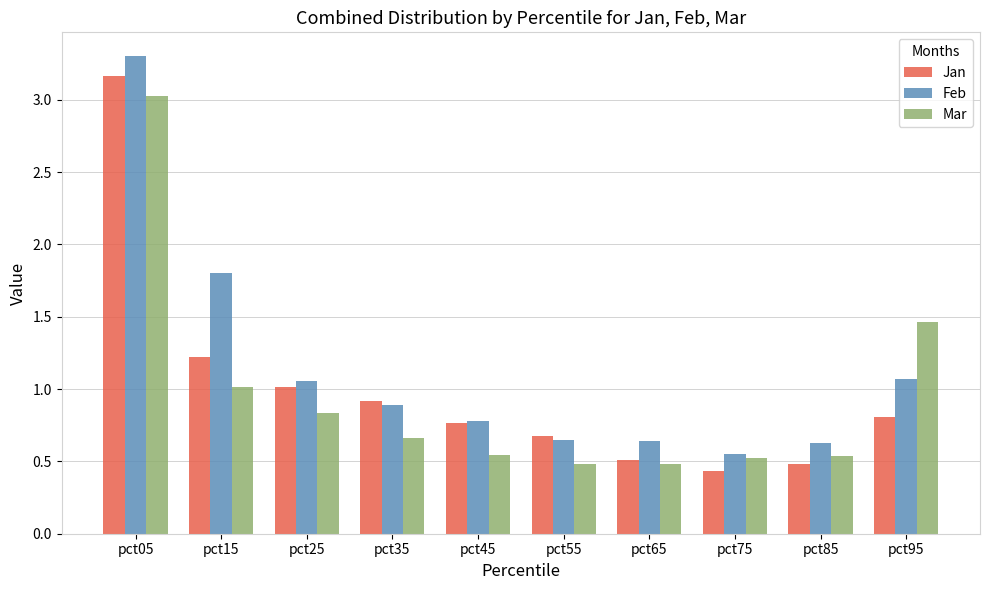

Which series has the largest total across all categories?

Feb